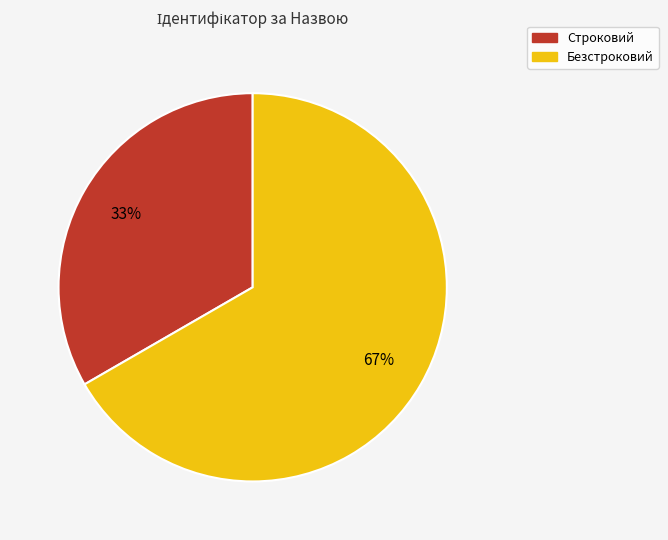

Do Безстроковий and Строковий together represent more than half of the pie?

Yes